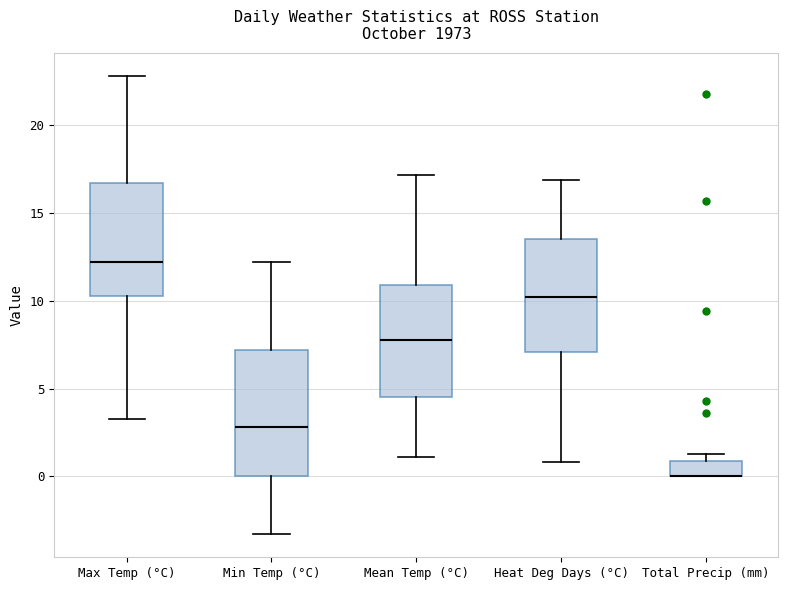

Where does the lower whisker of the box for Min Temp (°C) end on the y-axis? The values are not printed on the chart, so give them approximately, as read against the axis.

-3.5